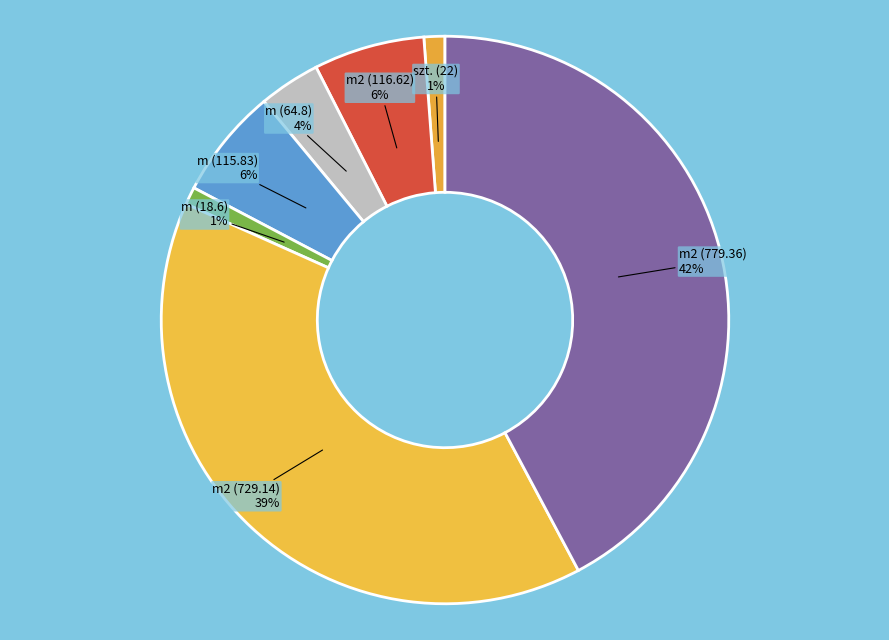

To the nearest percent, what portion does m (64.8) represent?

4%